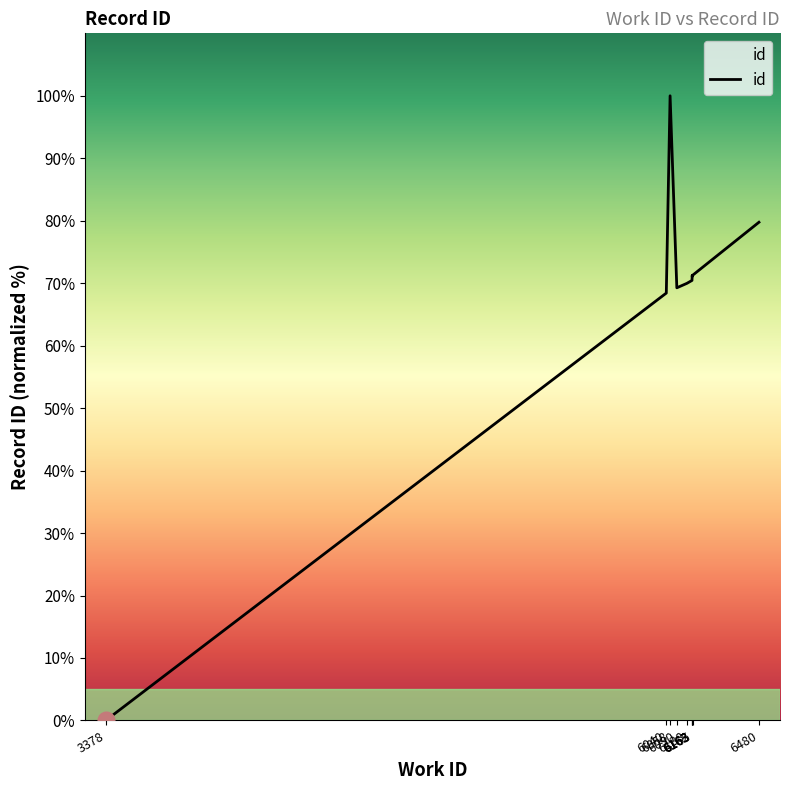

At which category does the data reach its first local peak?

6058